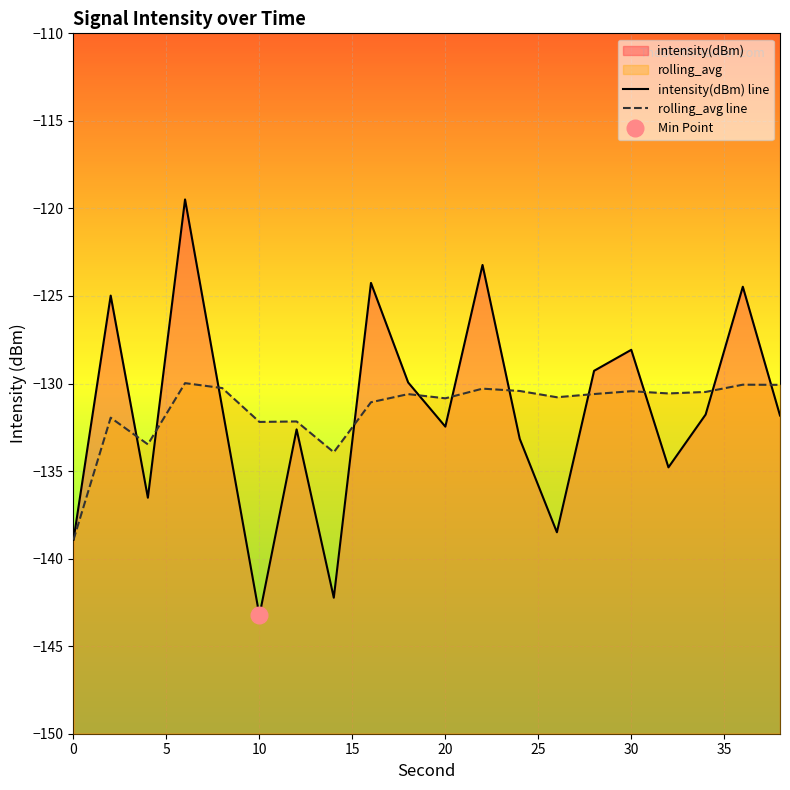

Rank the series by their average value, from lowest to highest.

intensity(dBm) line, rolling_avg line